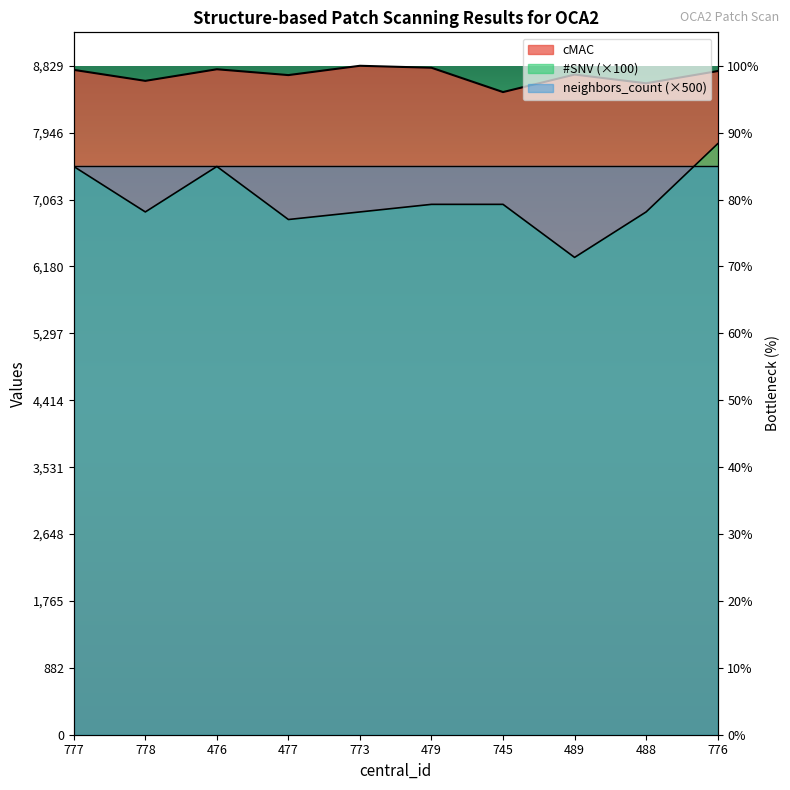

Which category has the highest value across all series?

773